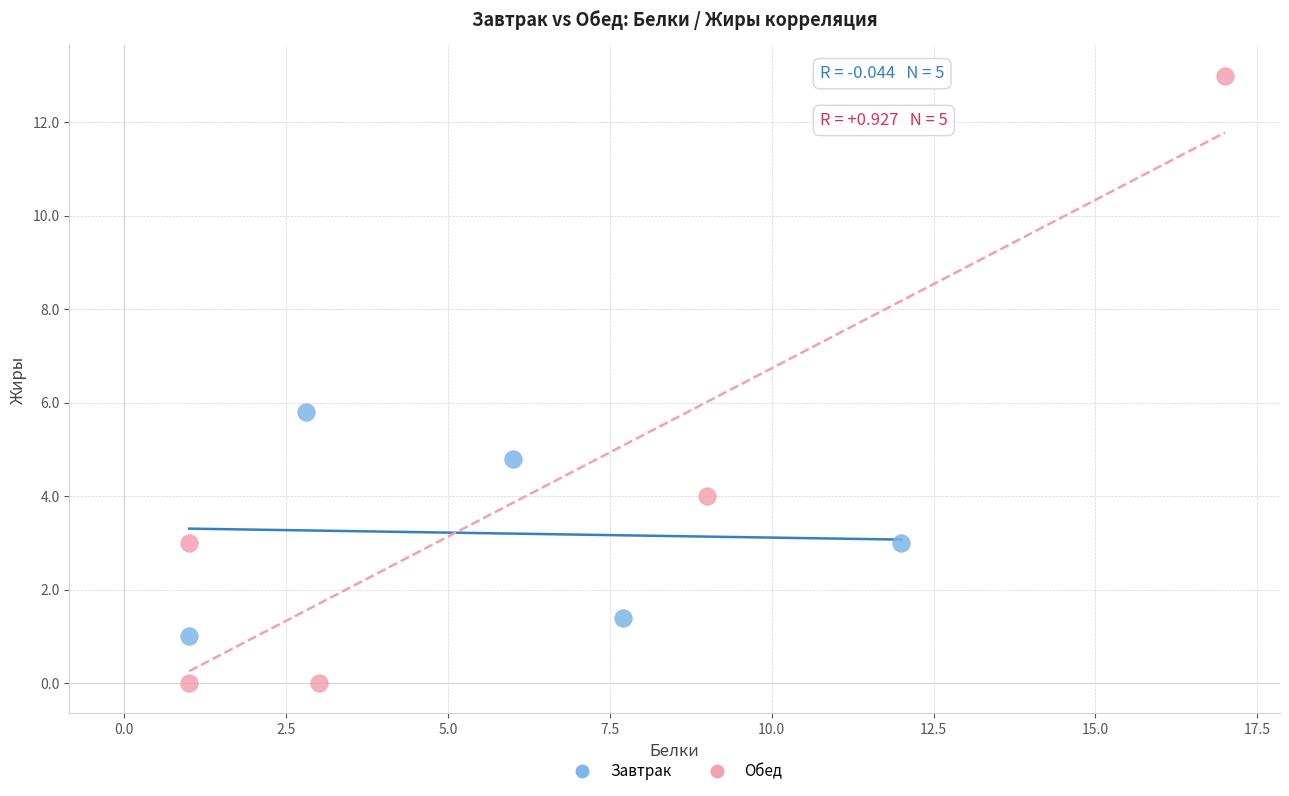

Which series has the largest Y range (max minus min)?

Обед